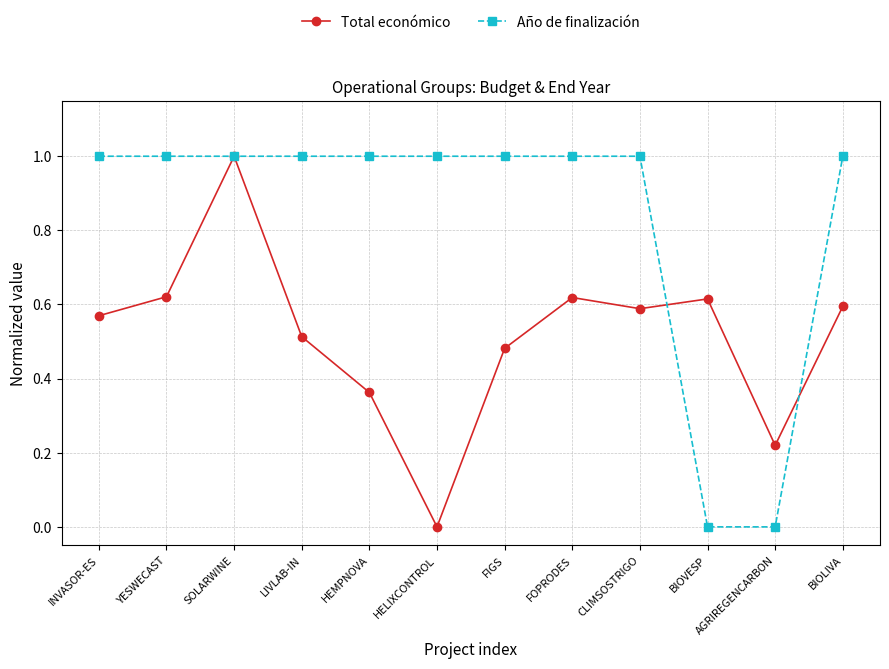

Where is the first local maximum for Total económico?

SOLARWINE